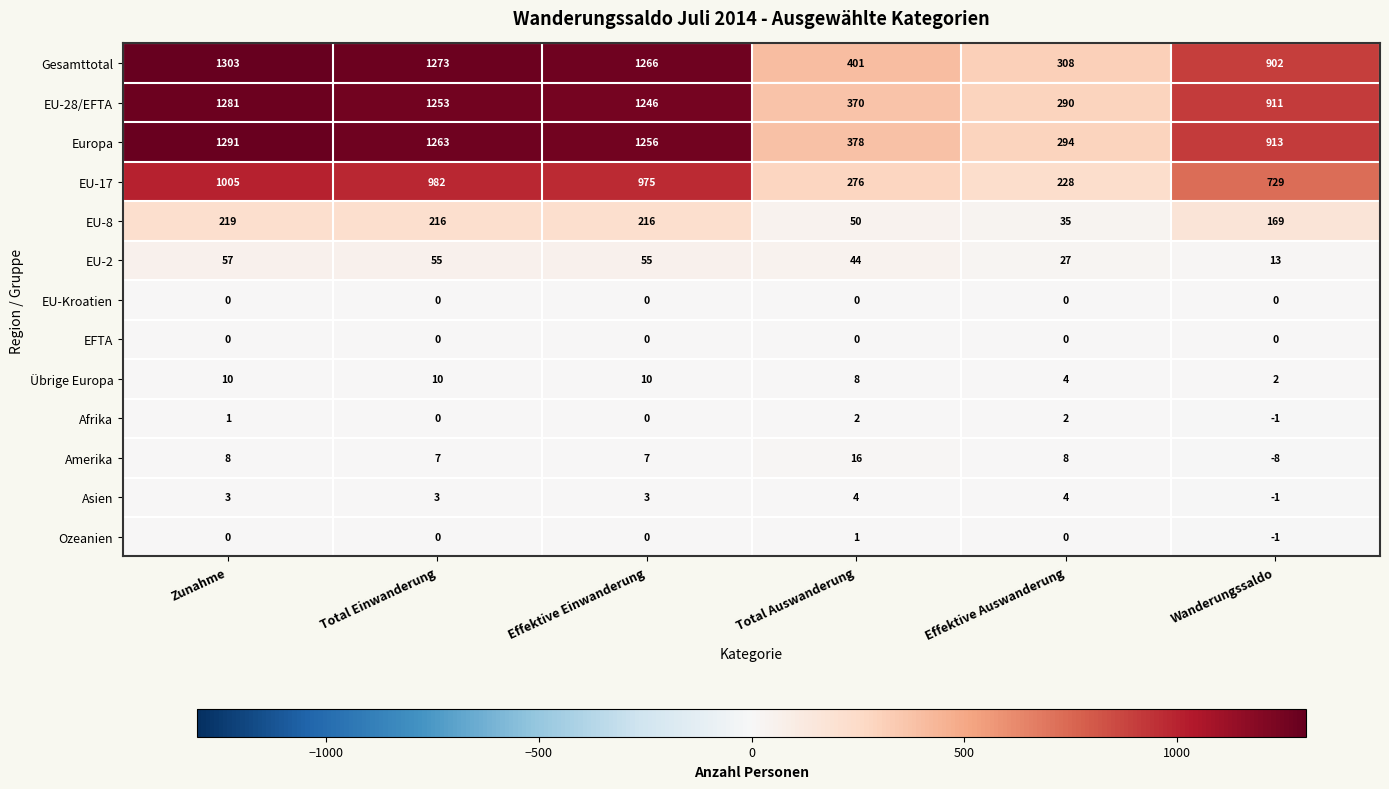

How many series are shown in this chart?

13